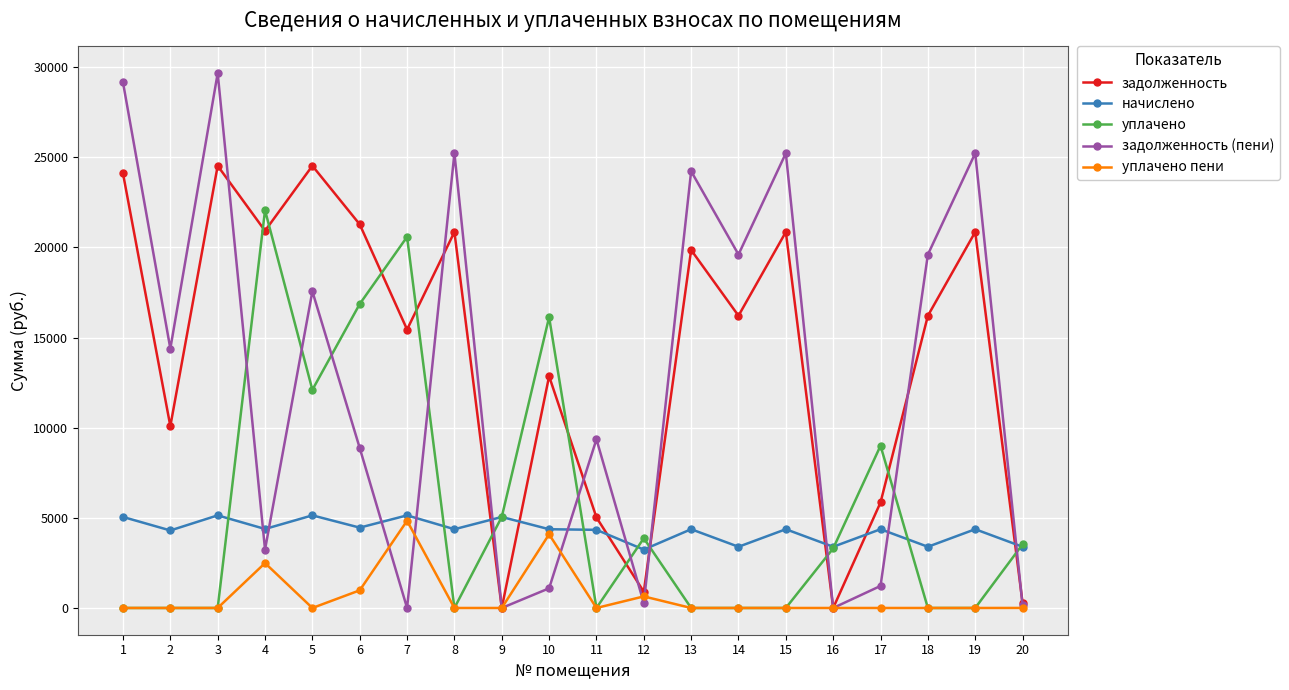

What is the sum of the задолженность (пени) values at 3 and 18?

49267.2